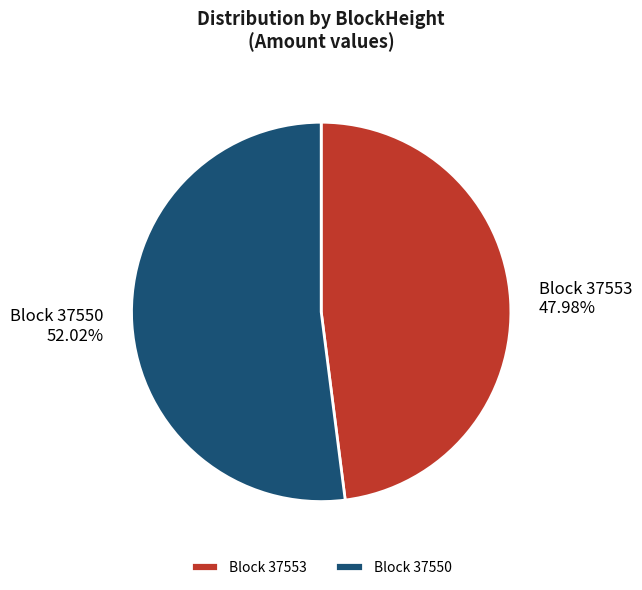

To the nearest percent, what is the difference between the largest and smallest slice percentages?

4%